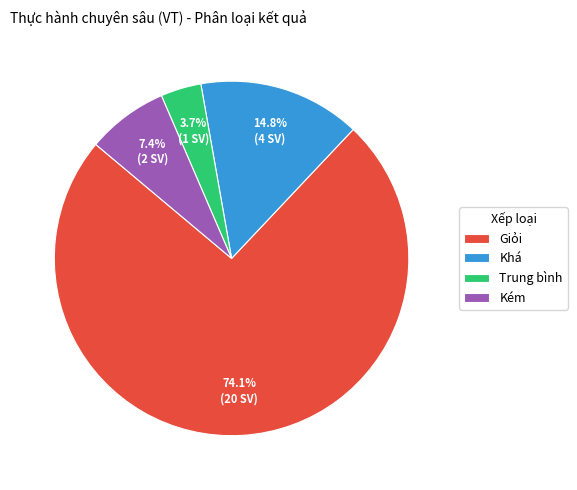

How much of the chart is everything except Trung bình?

96.3%